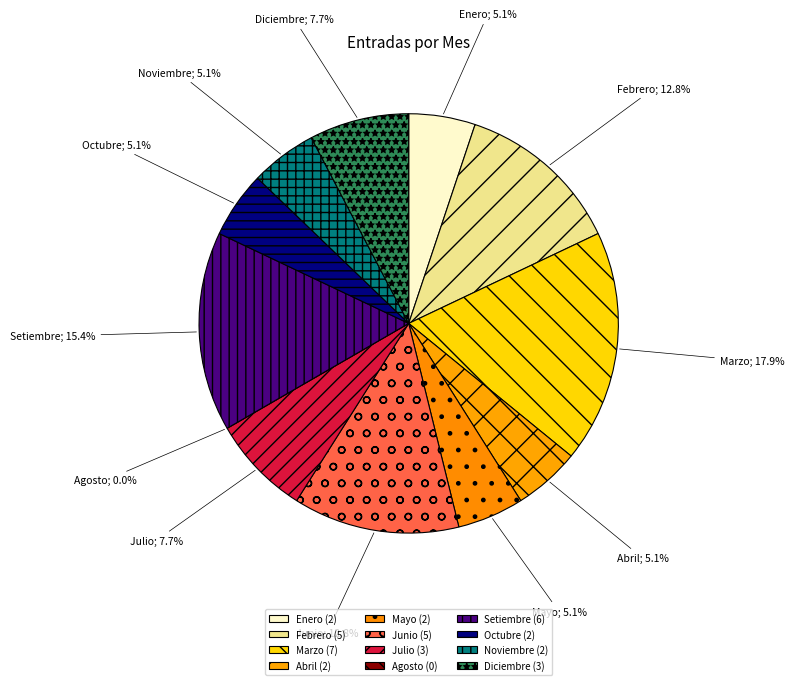

To the nearest percent, what portion does Enero represent?

5%